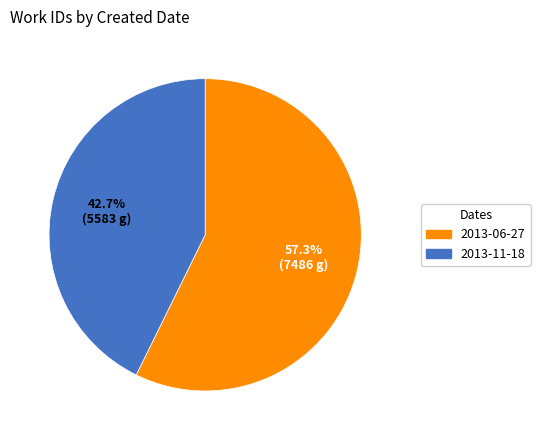

To the nearest percent, what is the combined percentage of 2013-11-18 and 2013-06-27?

100%